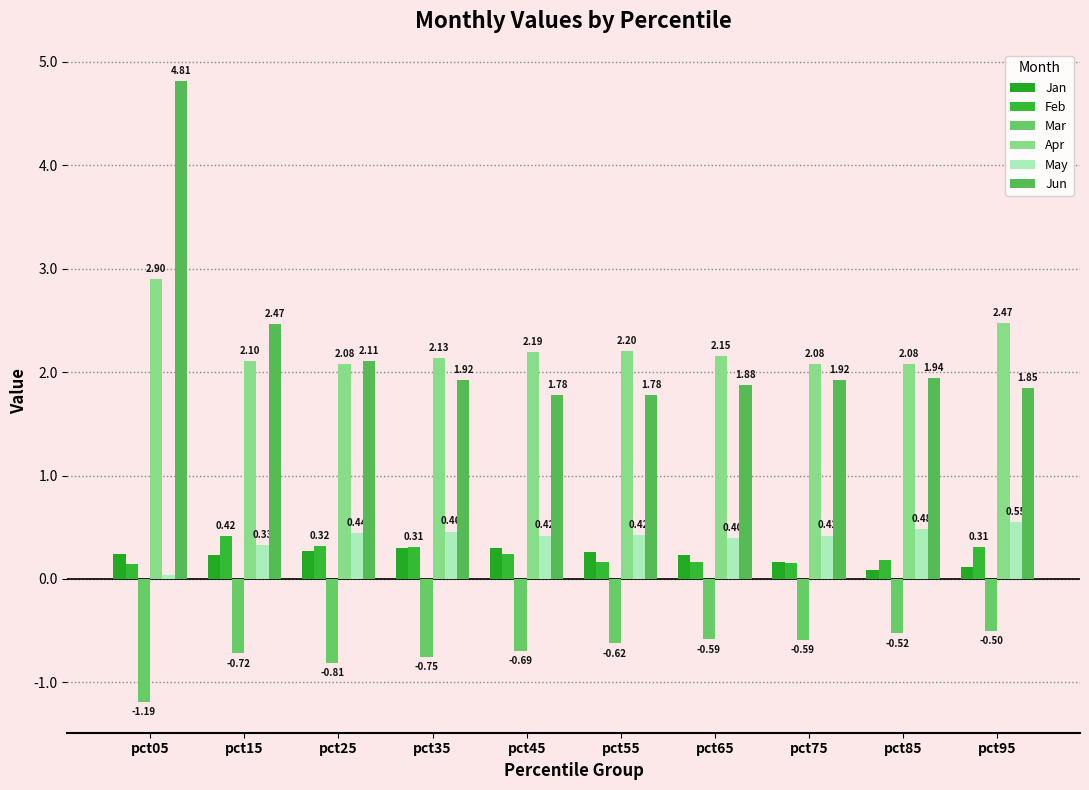

List the series in order of their peak value, highest first.

Jun, Apr, May, Feb, Jan, Mar